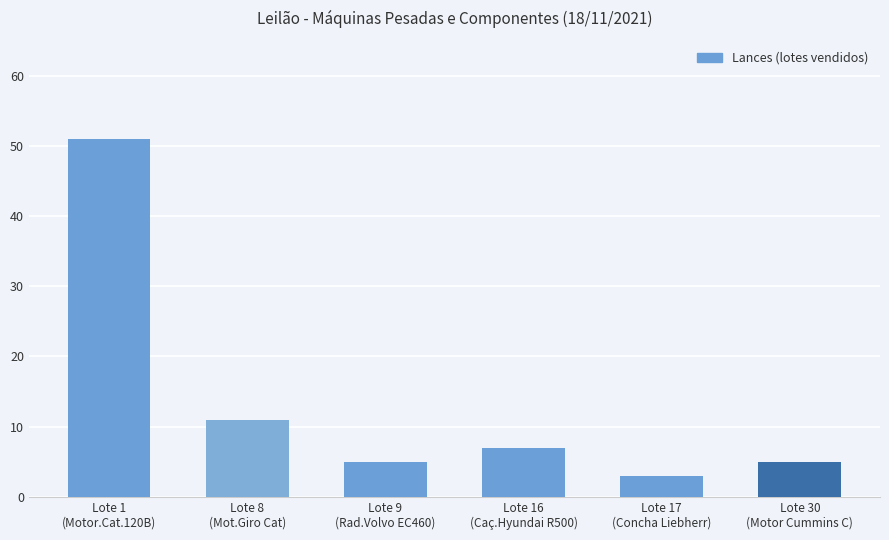

Reading left to right, transcribe all the data shown in this chart.

51	11	5	7	3	5